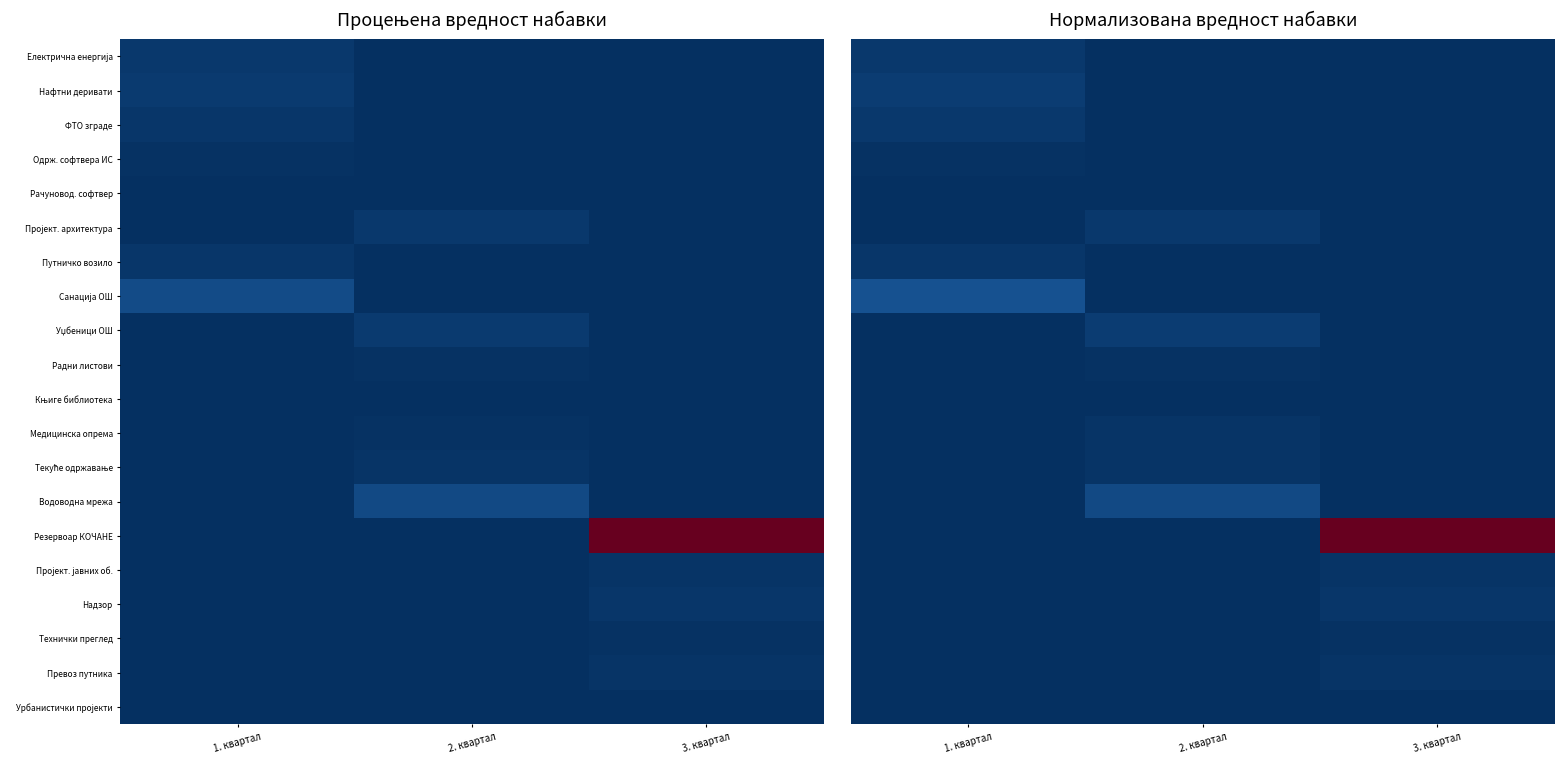

What is the difference between the highest and lowest values at 2. квартал?

0.1